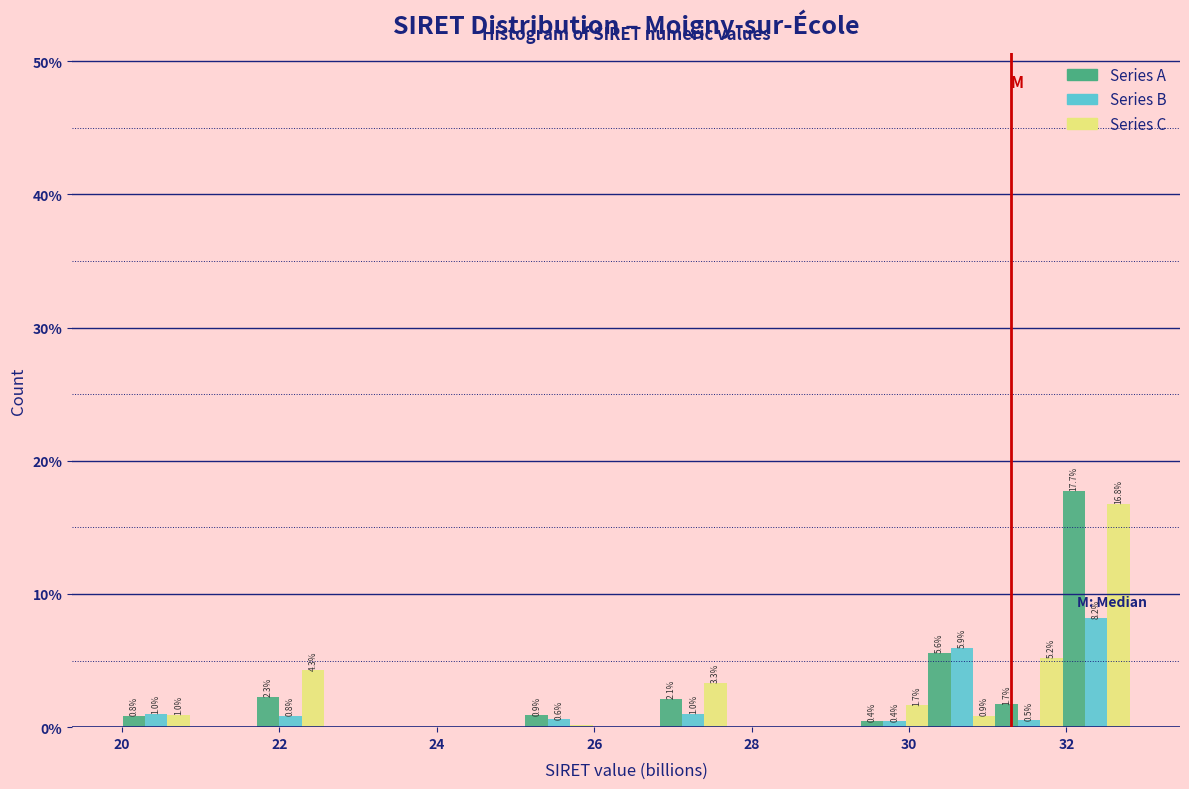

In the Series C series, which range on the x-axis has the tallest bar?

32.0 to 32.8